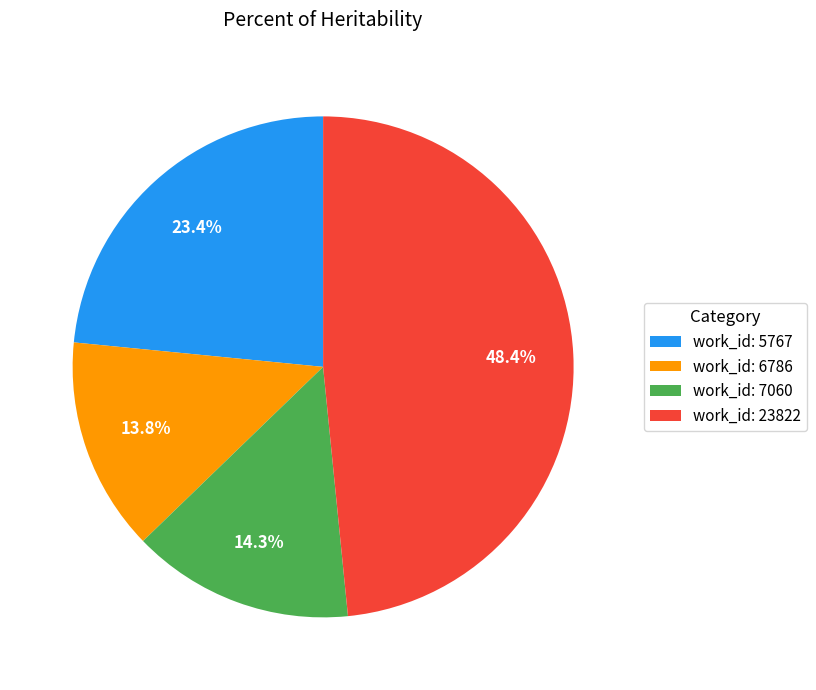

How many slices are in this pie chart?

4